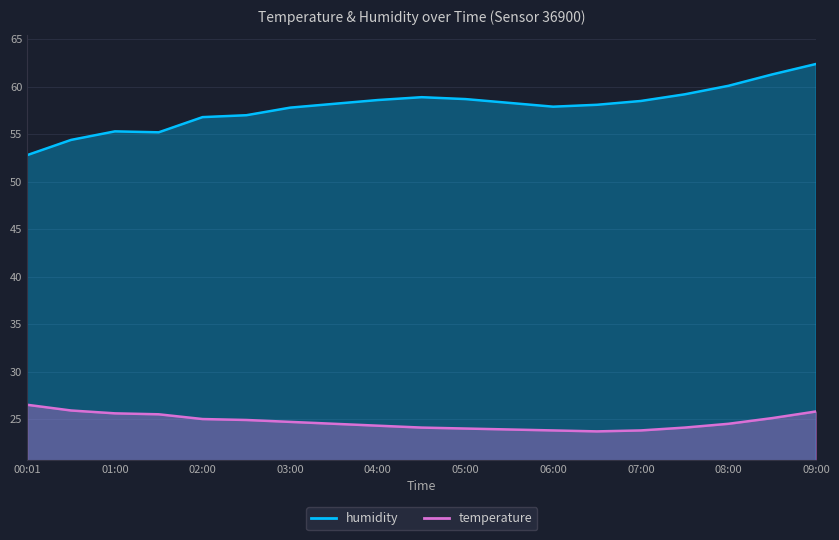

What is the value of the temperature point at the 2nd from the left?

25.9